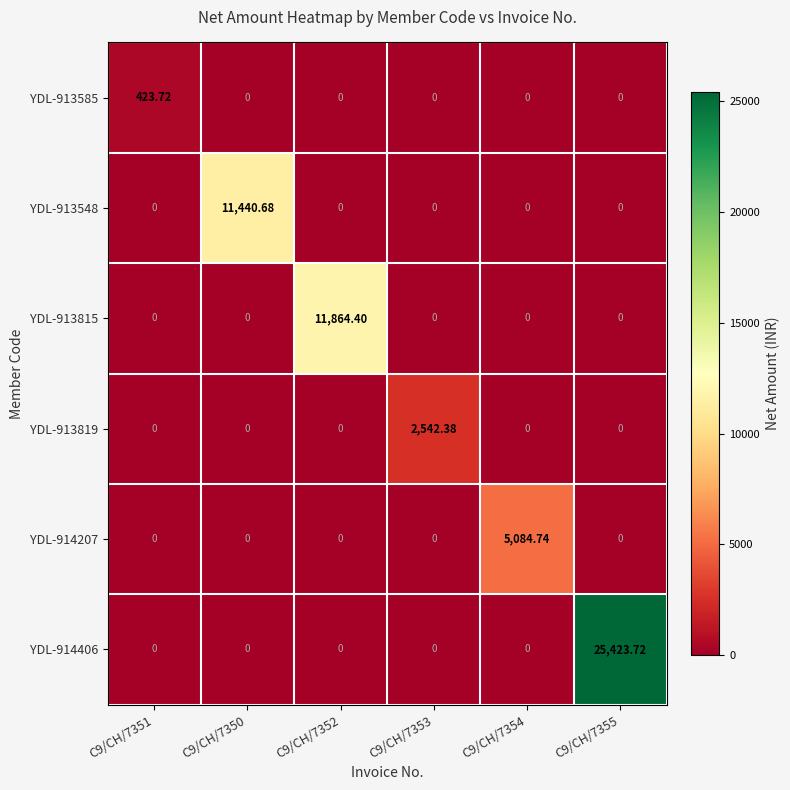

Is the value of YDL-913548 at C9/CH/7350 greater than the value of YDL-913815 at C9/CH/7352?

No